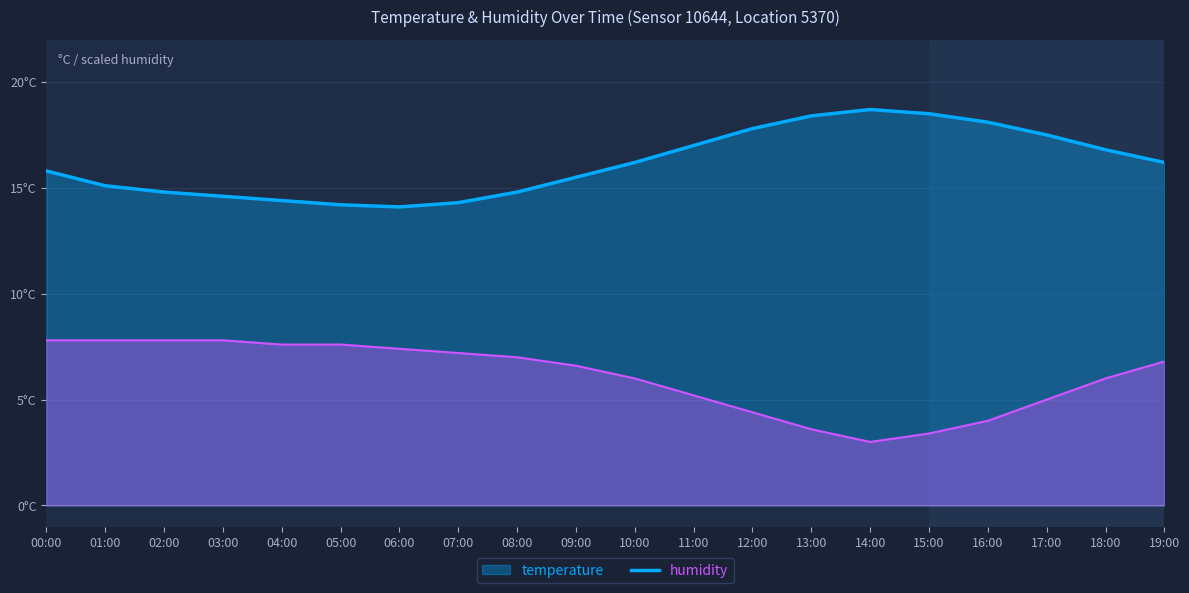

What is the label of the 20th point from the right?

00:00